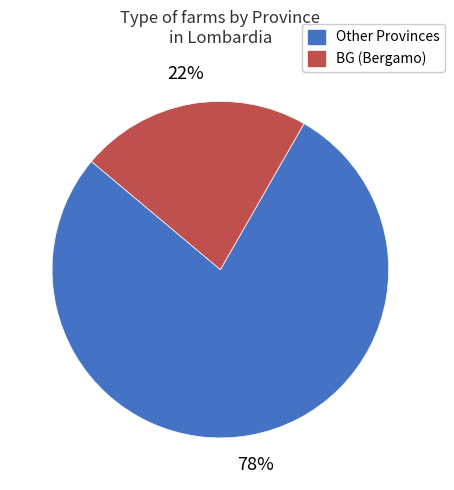

To the nearest percent, what is the average slice percentage?

50%